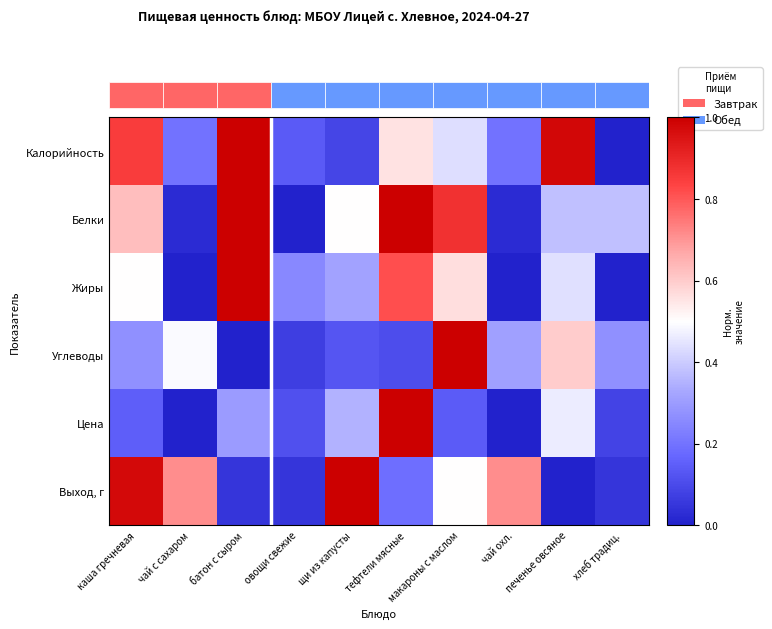

At which label does Жиры reach its minimum?

чай с сахаром